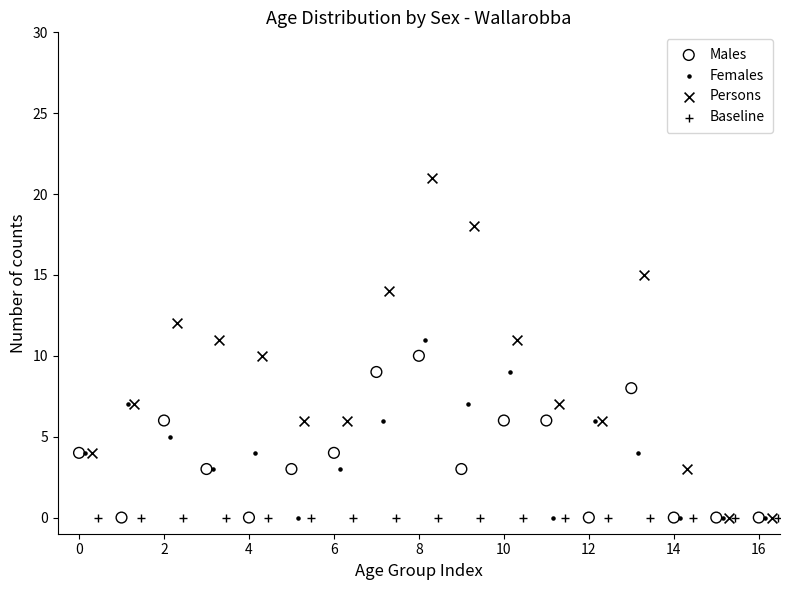

What are all the series names shown in the legend?

Males, Females, Persons, Baseline